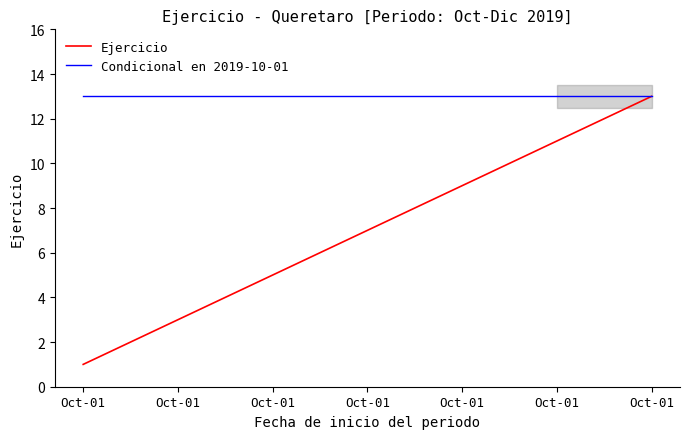

Reading right to left, extract all data points from this chart.

Ejercicio: 13	12	11	10	9	8	7	6	5	4	3	2	1
Condicional en 2019-10-01: 13	13	13	13	13	13	13	13	13	13	13	13	13